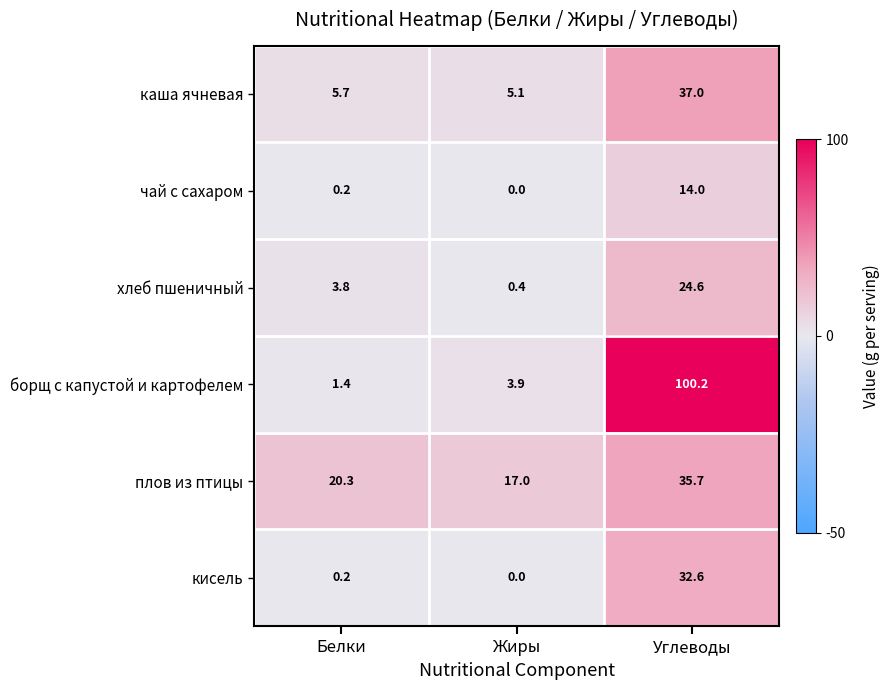

Between Белки and Жиры, which series saw the biggest shift?

хлеб пшеничный